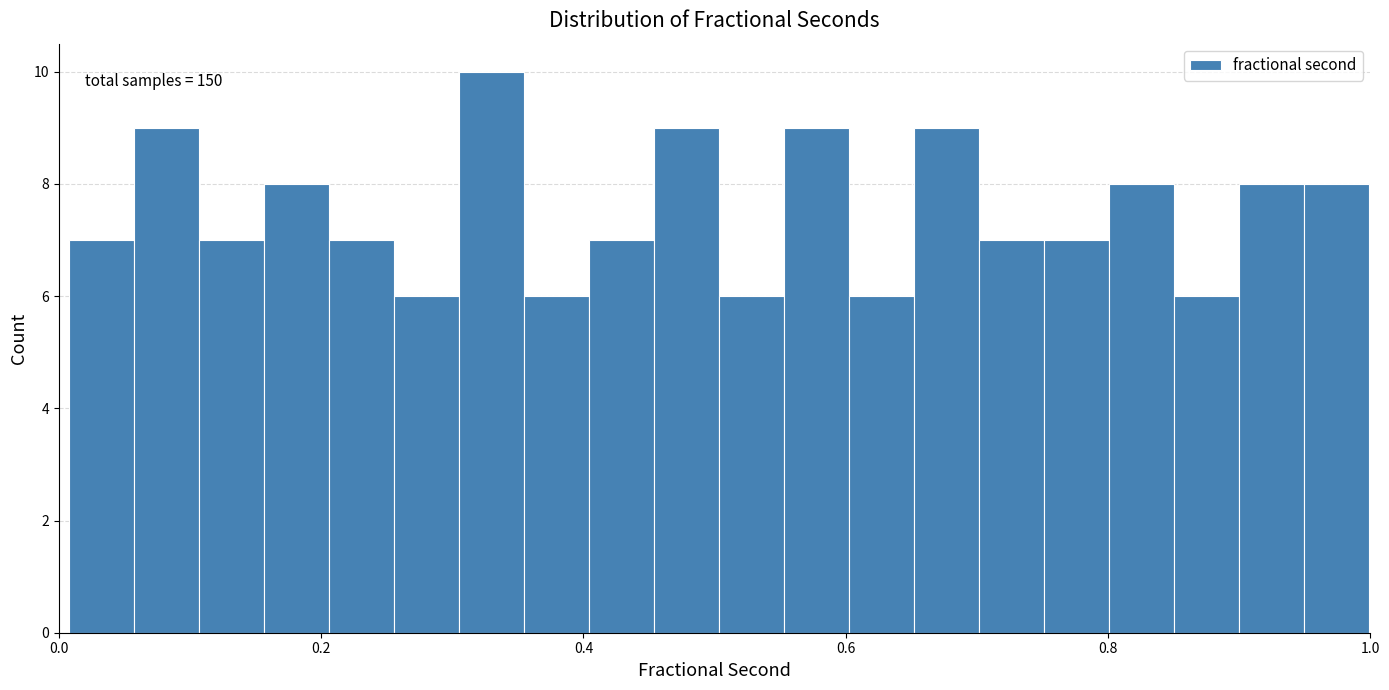

Read against the x-axis, roughly where is the centre of the tallest bar?

0.32